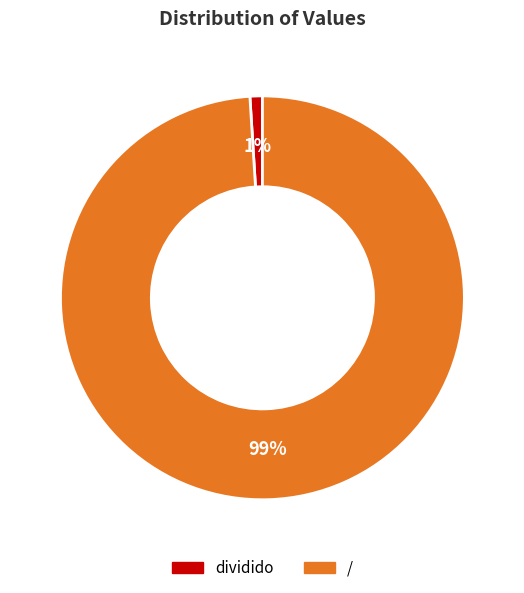

Which category has the biggest portion of the pie?

/